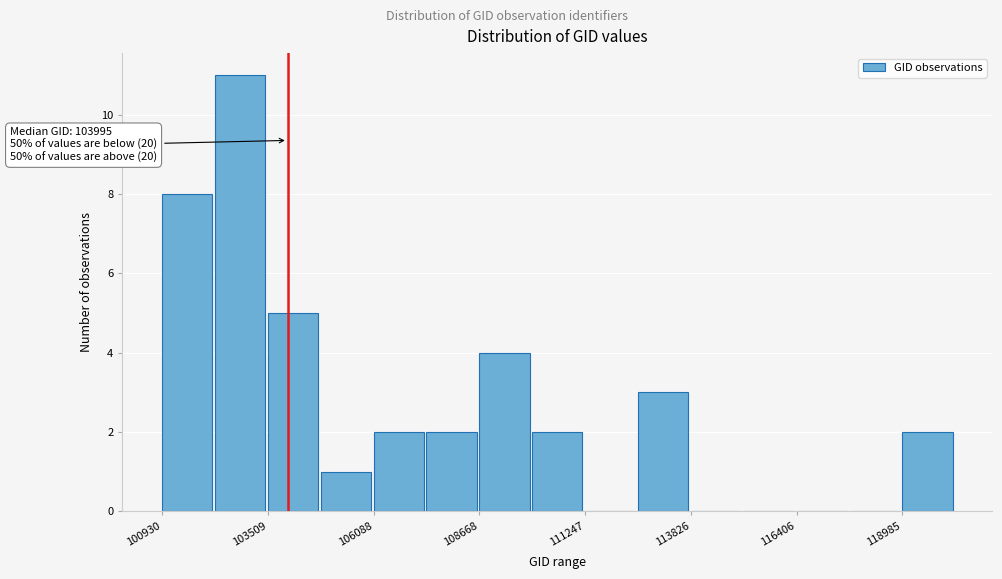

Around what value on the x-axis is the tallest bar? Give the approximate position of its centre, as read against the axis.

103000